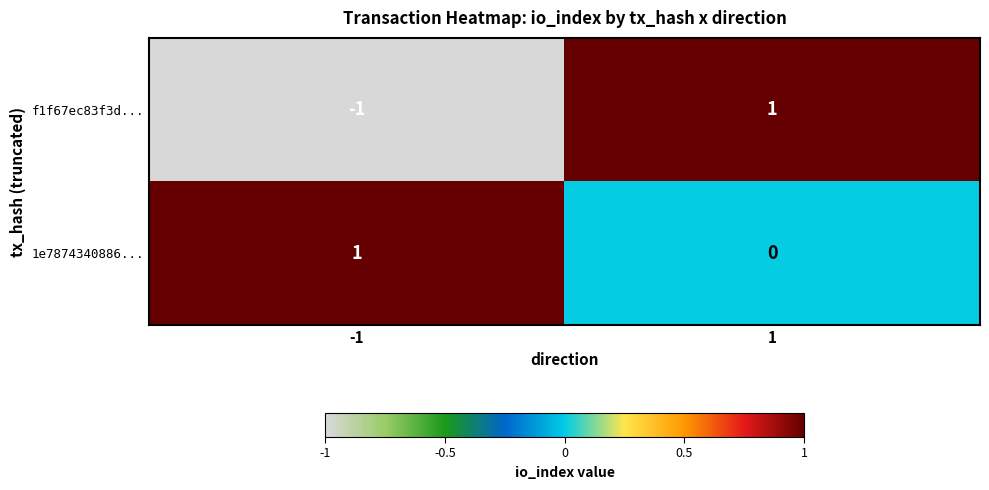

At which category does the chart reach its minimum across all series?

-1